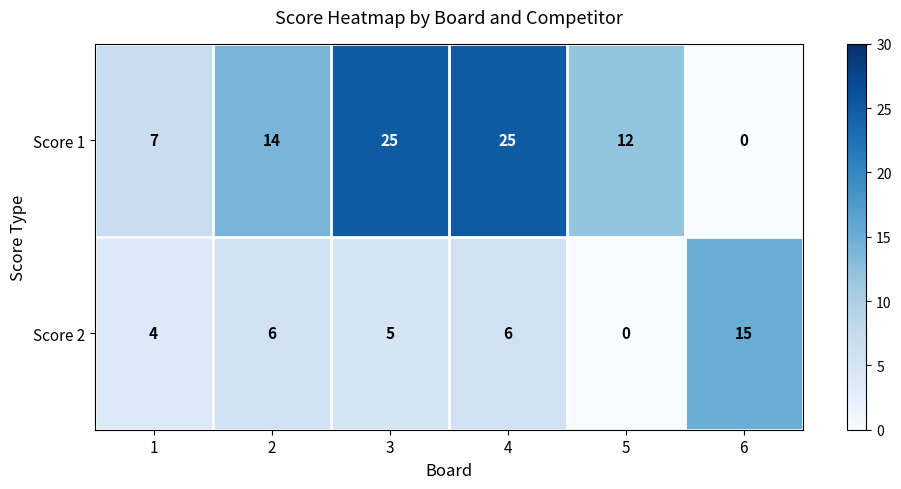

Reading left to right, what are all the values shown in this chart?

Score 1: 1=7	2=14	3=25	4=25	5=12	6=0
Score 2: 1=4	2=6	3=5	4=6	5=0	6=15